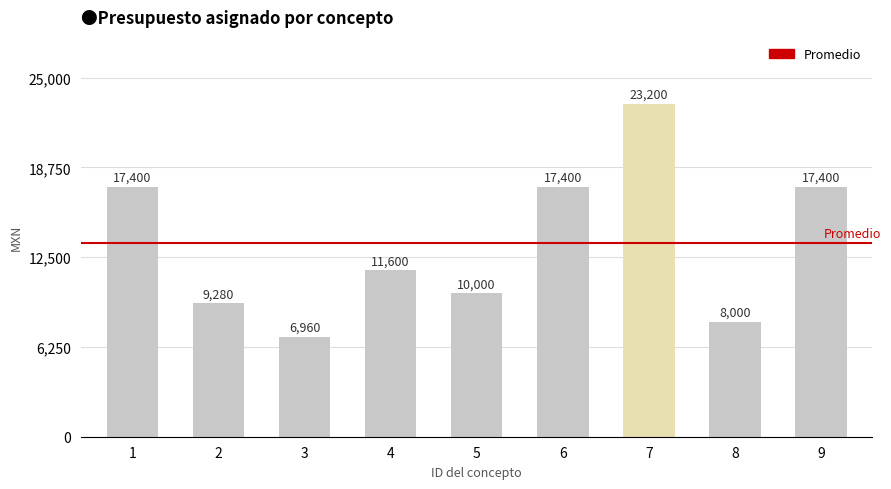

What is the value of the 7th bar from the left?

23200